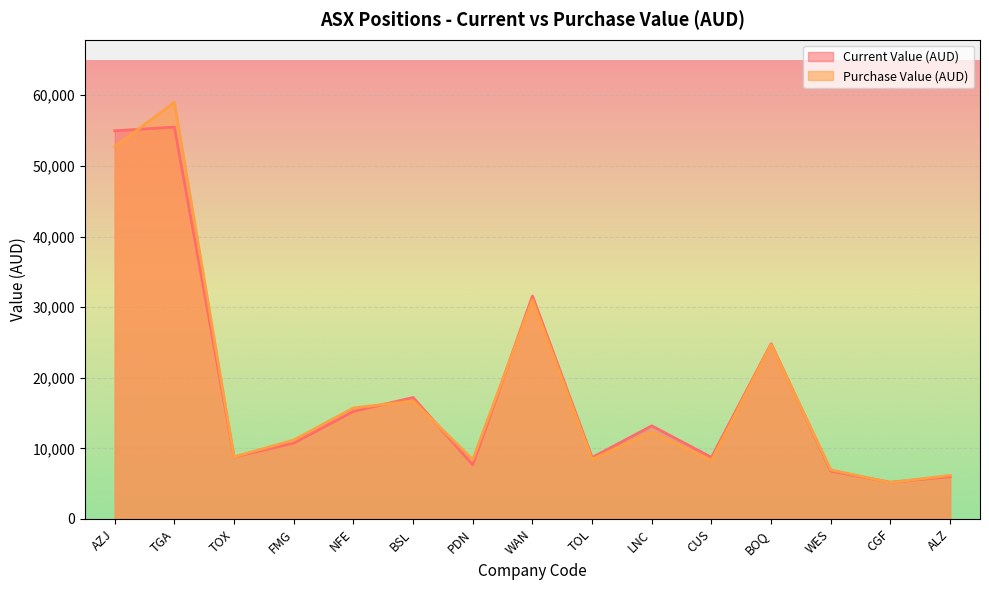

How many lines are shown in the chart?

2